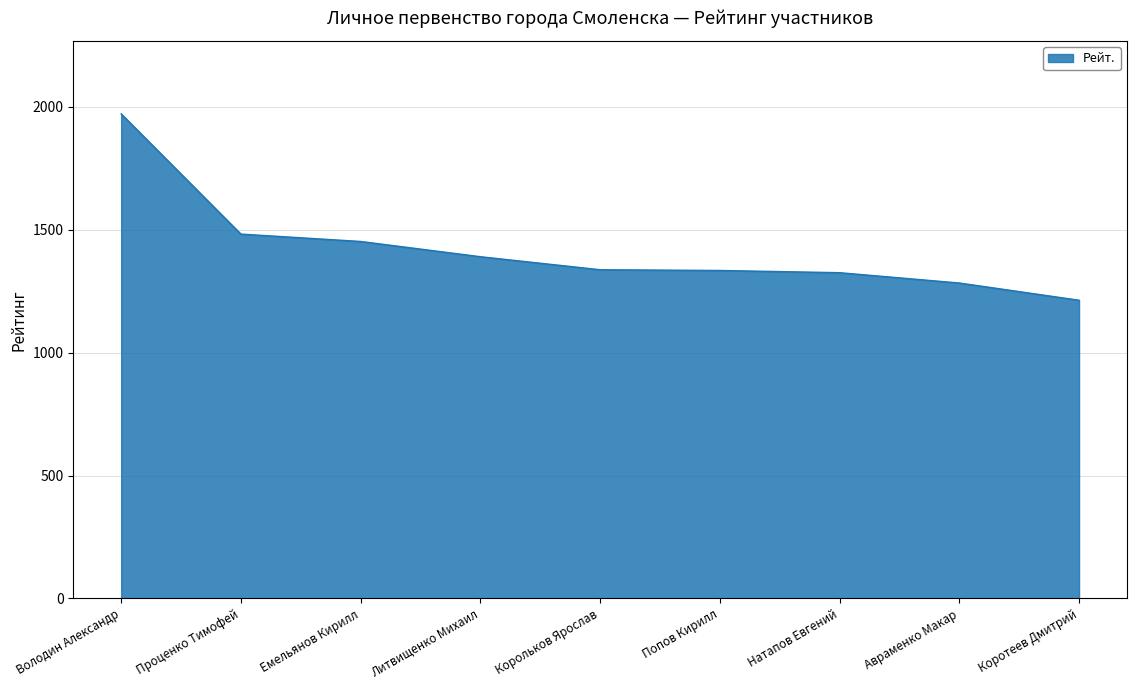

How many categories are shown in the chart?

9